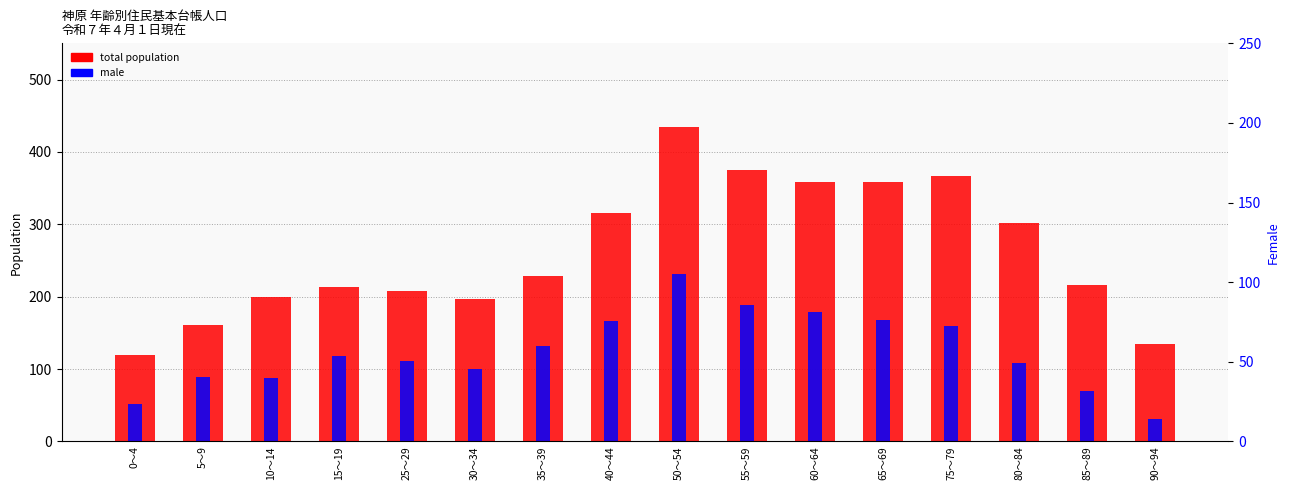

Count the number of data series in this chart.

3